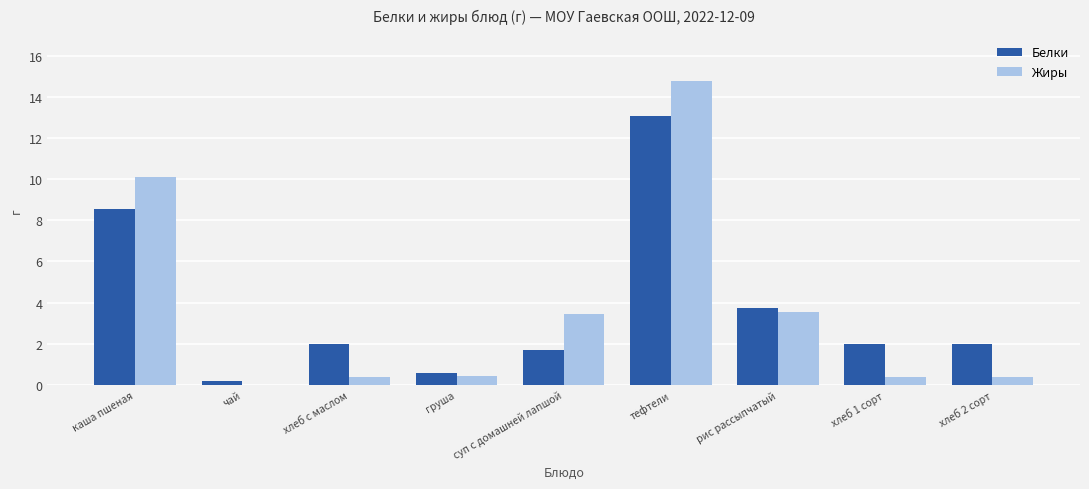

Reading left to right, transcribe all the data shown in this chart.

Белки: каша пшеная=8.6	чай=0.2	хлеб с маслом=2.0	груша=0.6	суп с домашней лапшой=1.7	тефтели=13.1	рис рассыпчатый=3.7	хлеб 1 сорт=2.0	хлеб 2 сорт=2.0
Жиры: каша пшеная=10.1	чай=0.0	хлеб с маслом=0.4	груша=0.4	суп с домашней лапшой=3.5	тефтели=14.8	рис рассыпчатый=3.5	хлеб 1 сорт=0.4	хлеб 2 сорт=0.4